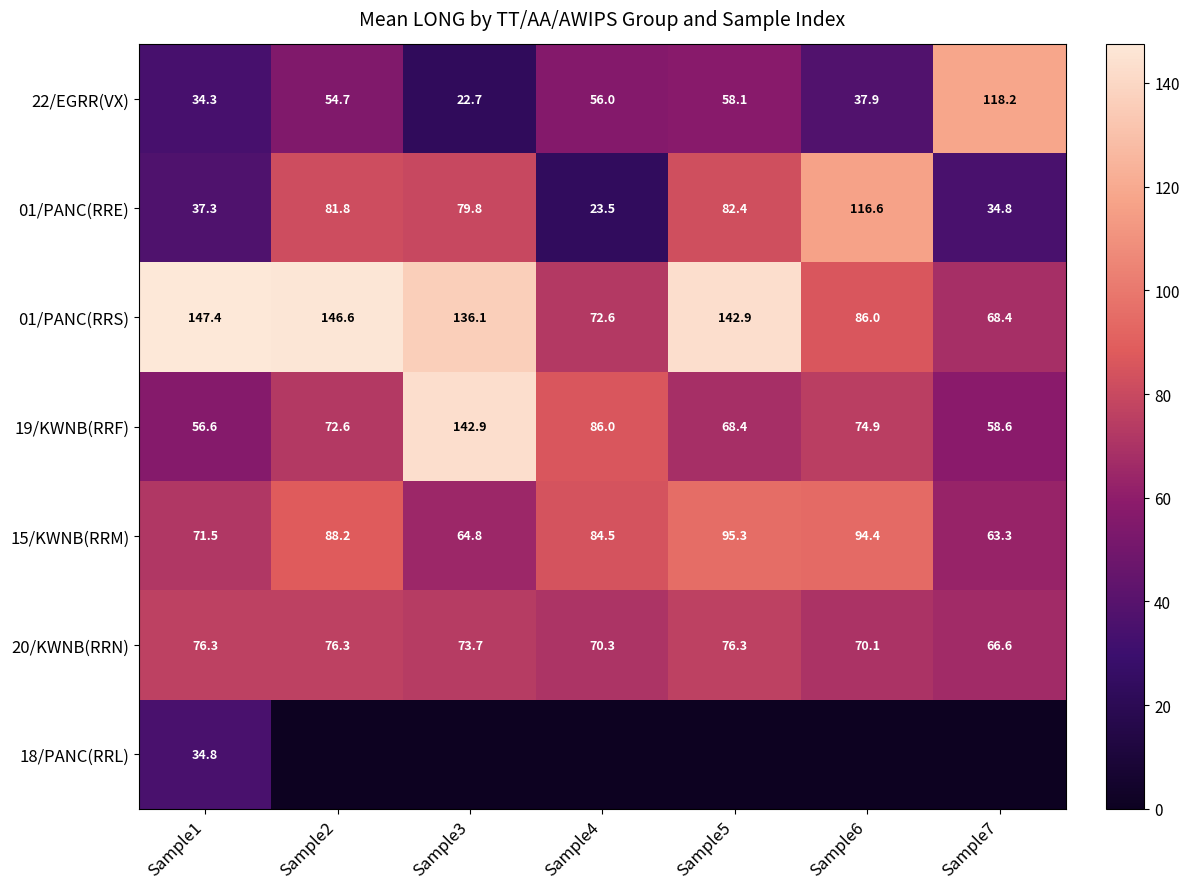

What is the spread (max minus min) of values at Sample1?

113.1